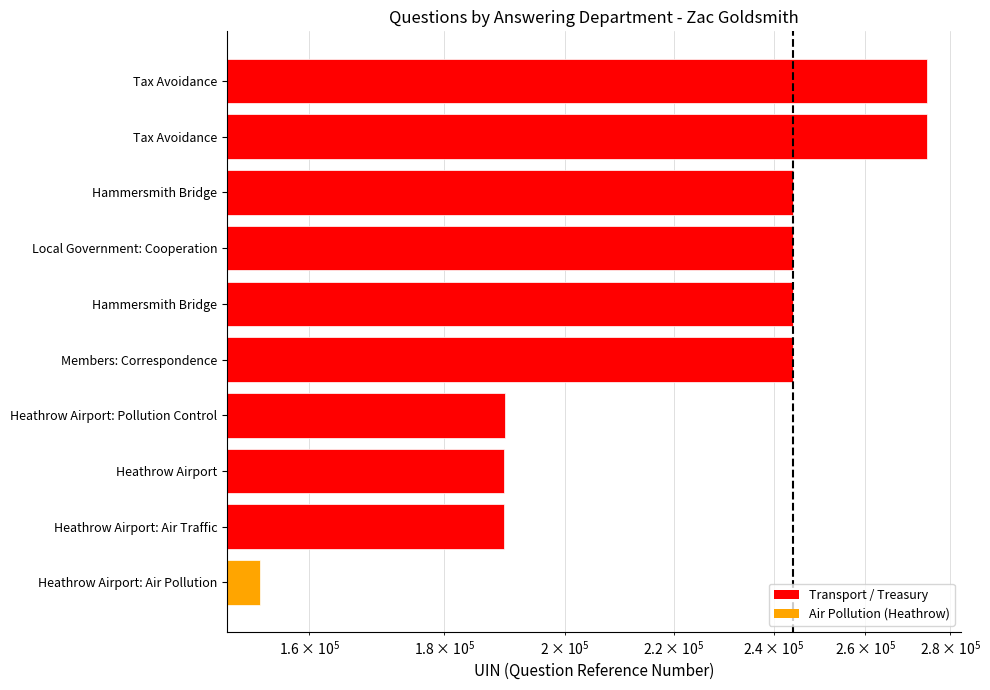

Reading left to right, what are all the values shown in this chart?

153262	189685	189686	189841	244072	244073	244074	244075	274513	274514